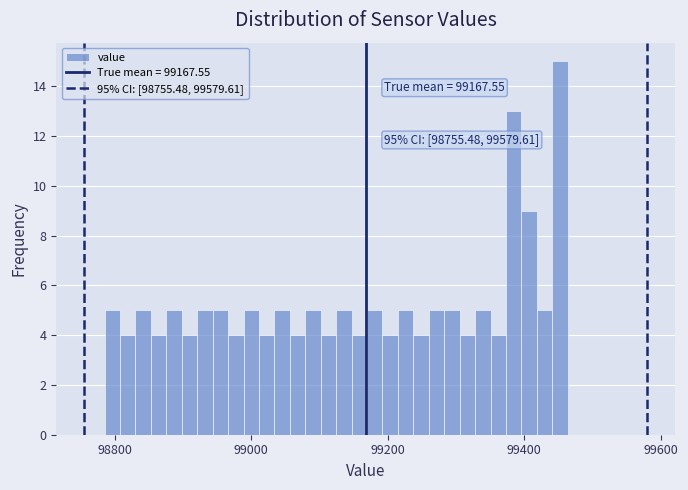

Around what value on the x-axis is the tallest bar? Give the approximate position of its centre, as read against the axis.

99460